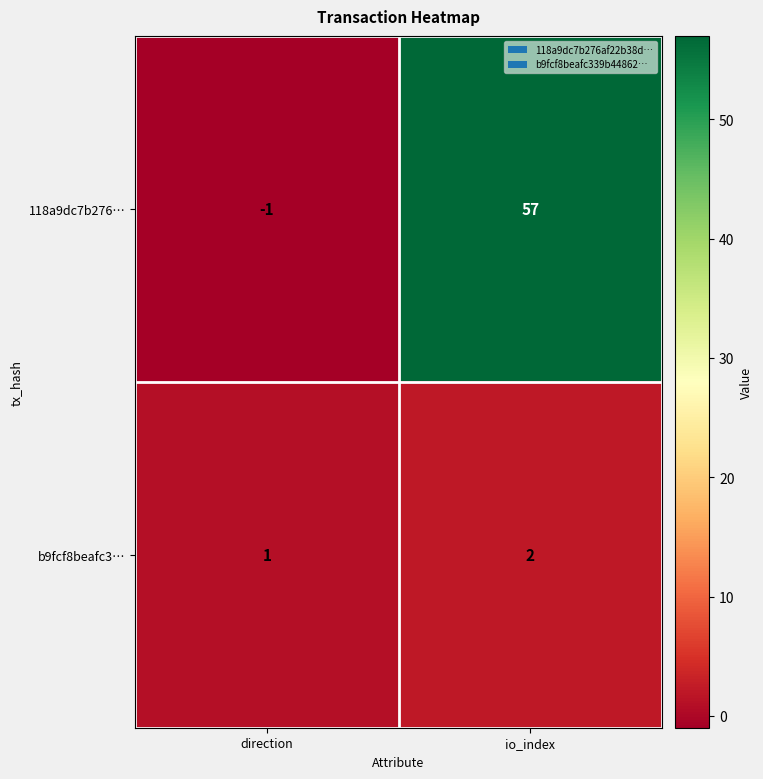

Between direction and io_index, which series saw the biggest shift?

118a9dc7b276…